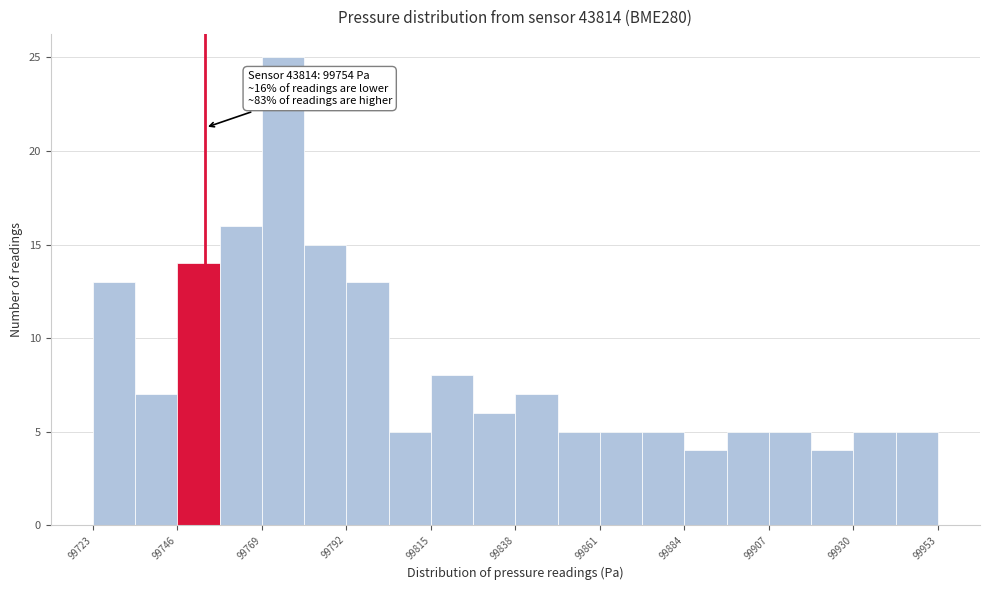

Read against the x-axis, roughly where is the centre of the tallest bar?

99775